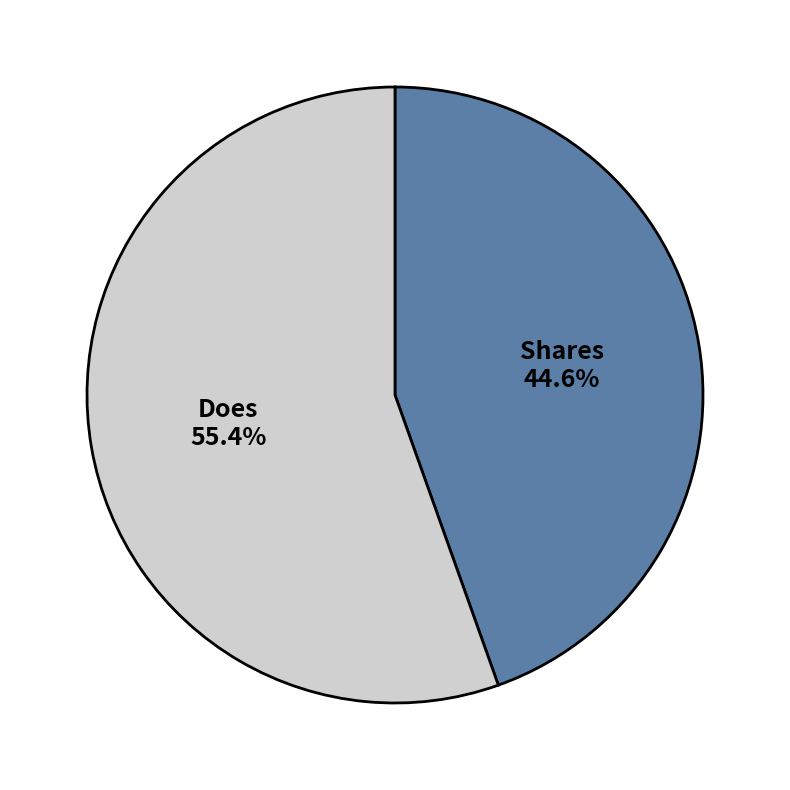

Does any single category account for the majority?

Yes